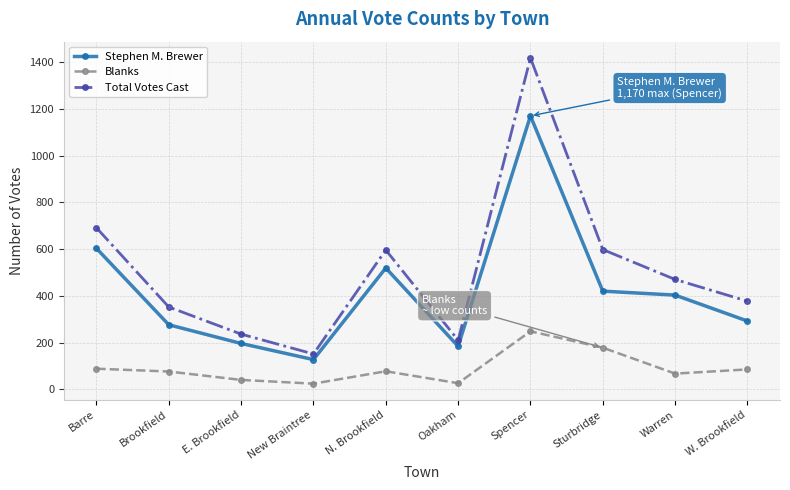

At which label is Stephen M. Brewer closest to 648?

Barre